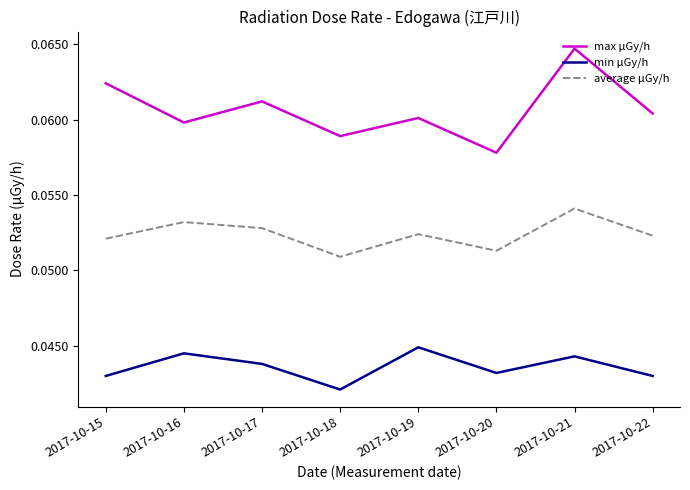

At 2017-10-15, list the series in order from smallest to largest.

min μGy/h, average μGy/h, max μGy/h